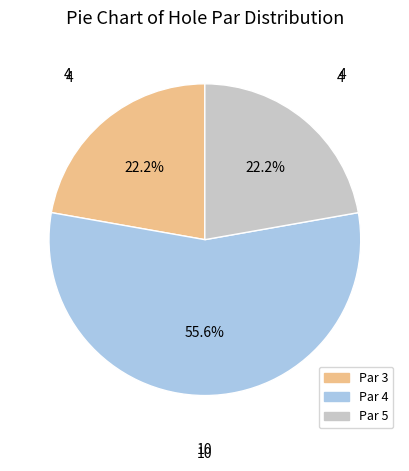

Between Par 5 and Par 4, which is larger?

Par 4